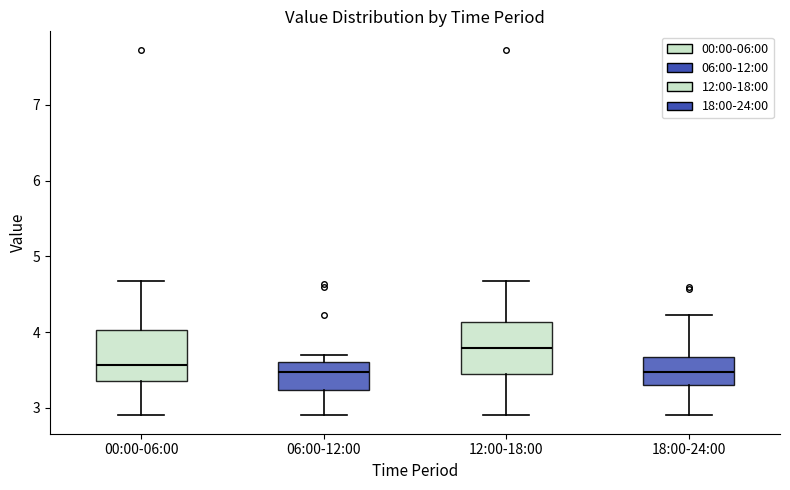

Where does the lower whisker of the box for 12:00-18:00 end on the y-axis? The values are not printed on the chart, so give them approximately, as read against the axis.

2.9